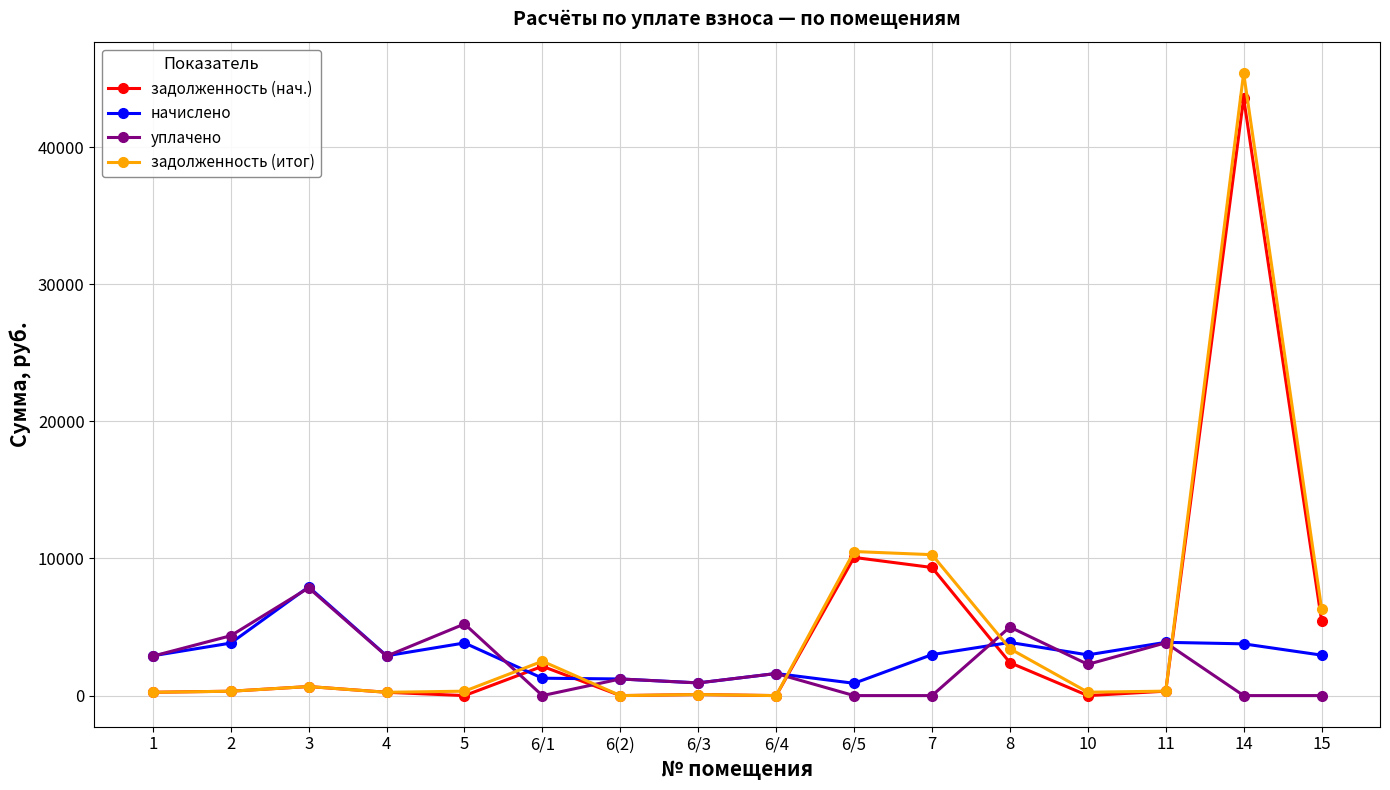

How many values in the задолженность (итог) series are below 323?

8